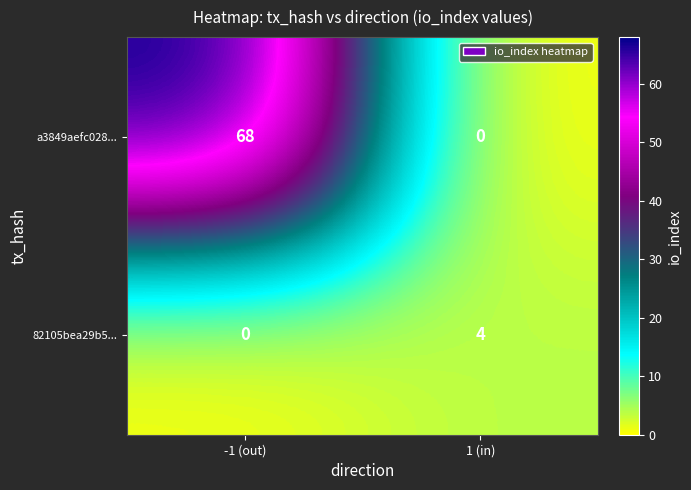

What is the difference between the maximum and minimum values in the a3849aefc028... series?

68